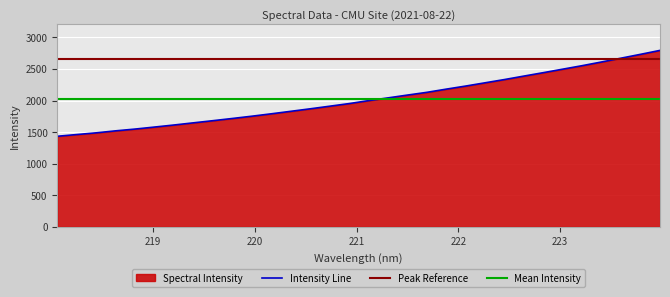

What is the minimum value shown in the chart?

1434.2